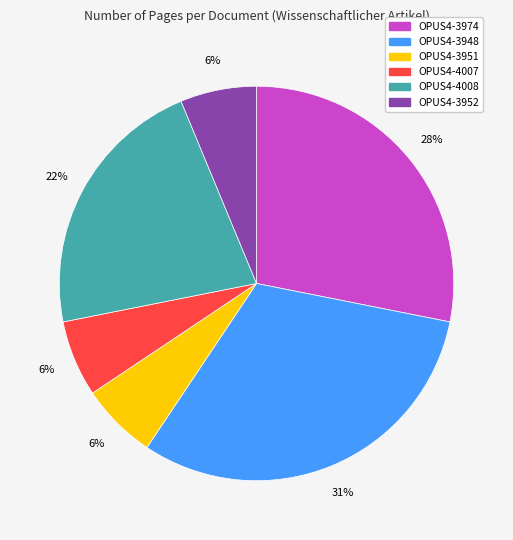

To the nearest percent, what percentage of the pie is OPUS4-3974?

28%